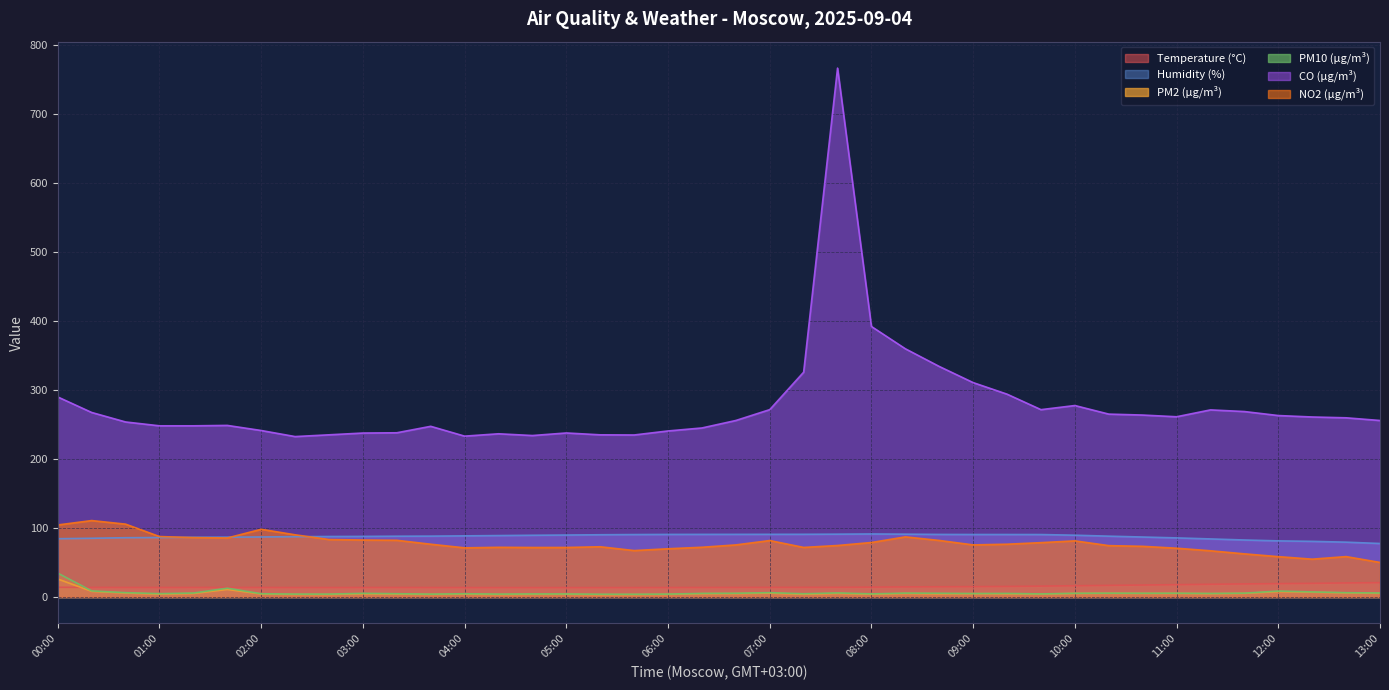

Does the chart display data point markers on the line(s)?

No